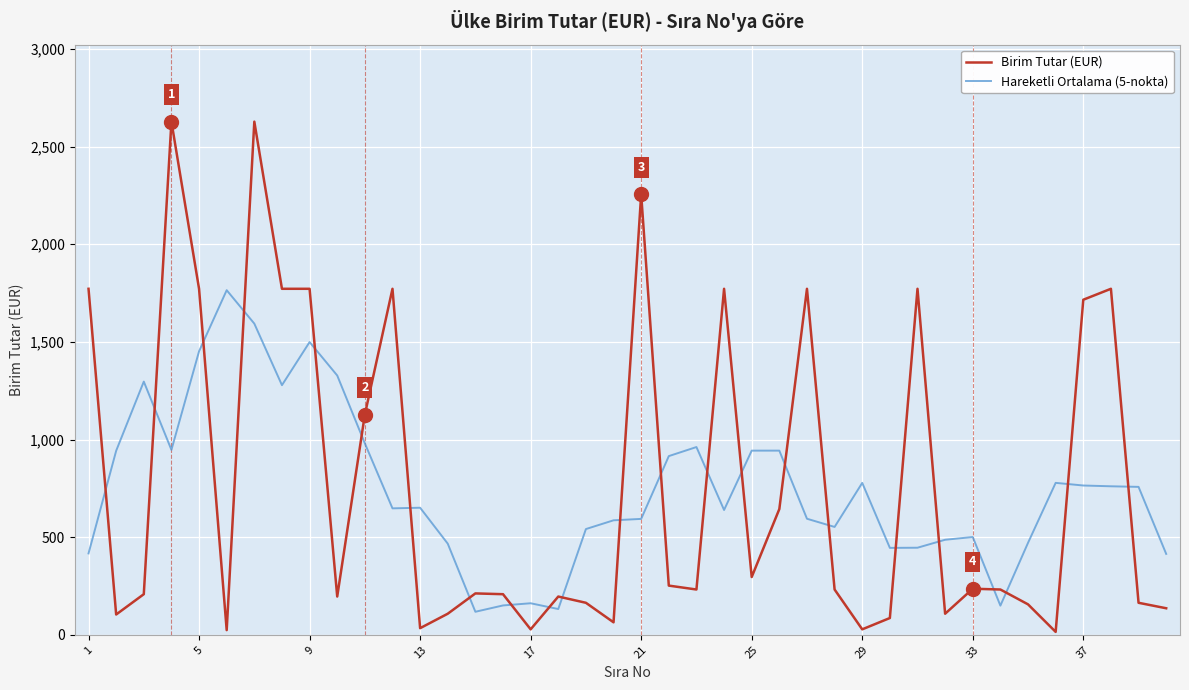

What is the difference between the maximum and minimum values in the Birim Tutar (EUR) series?

2613.0